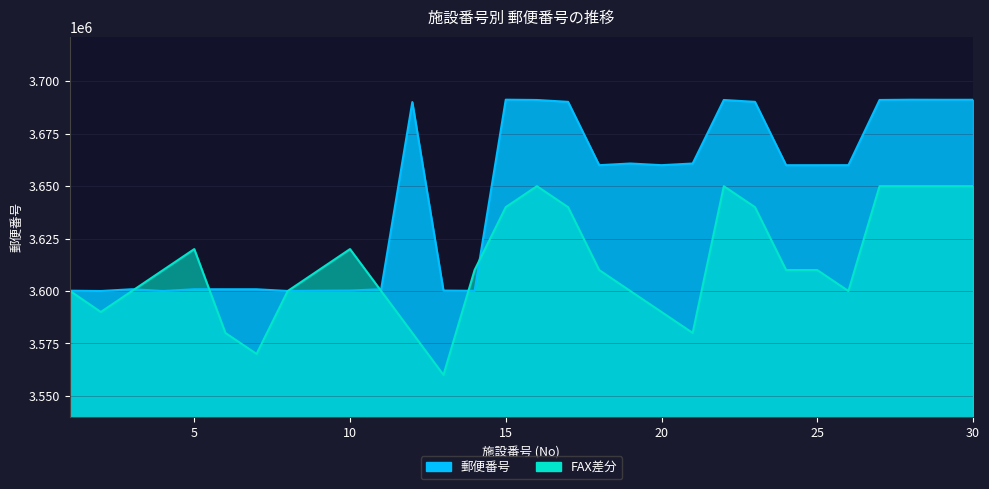

True or false: FAX差分 has more than 1 points higher than both neighbors.

True